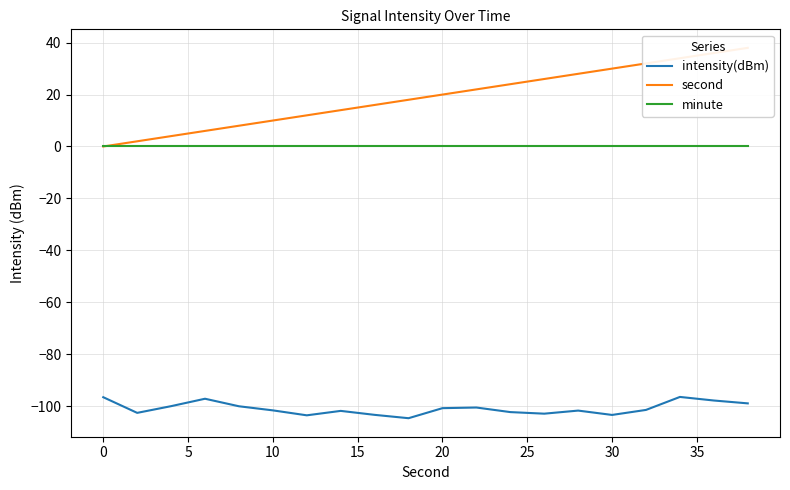

What is the minimum value for intensity(dBm)?

-104.7